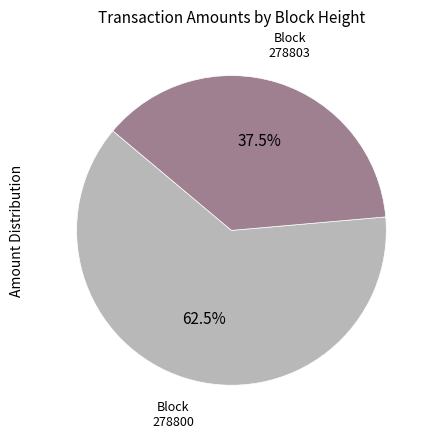

To the nearest percent, what is the difference between the largest and smallest slice percentages?

25%